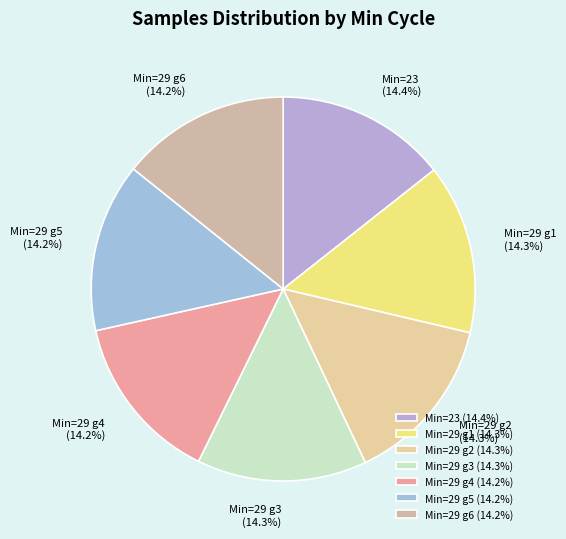

What is the total percentage of Min=29 g4 and Min=29 g1?

28.5%